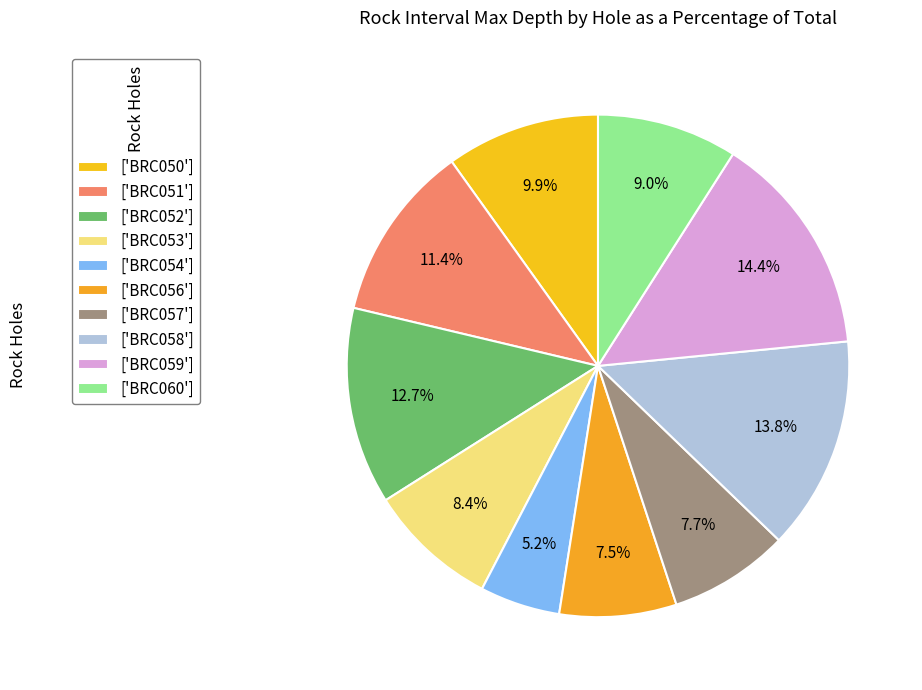

To the nearest percent, what is the difference between the largest and smallest slice percentages?

9%